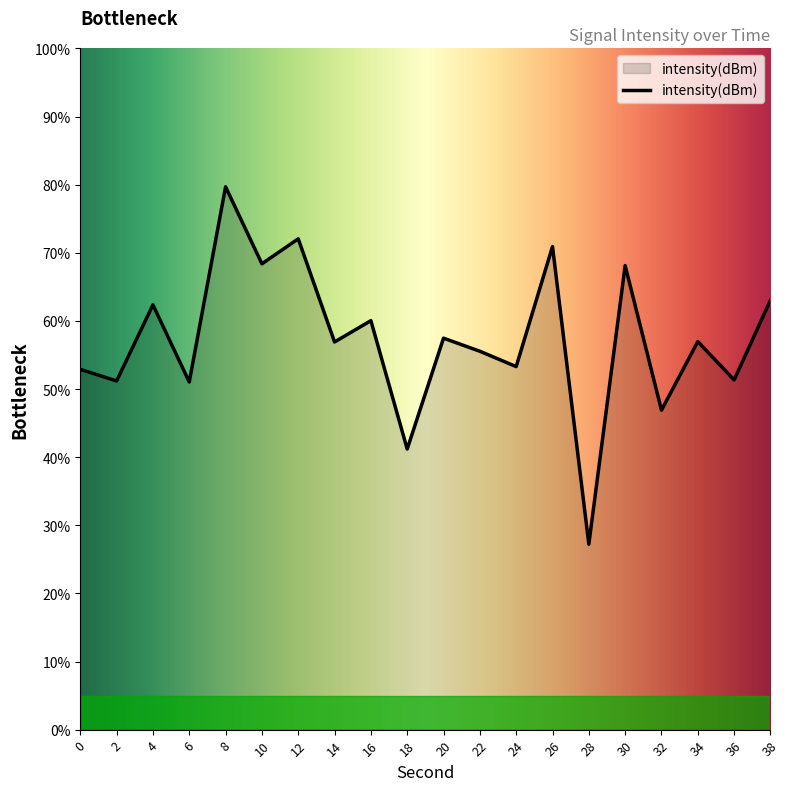

At which category does the chart reach its peak across all series?

8